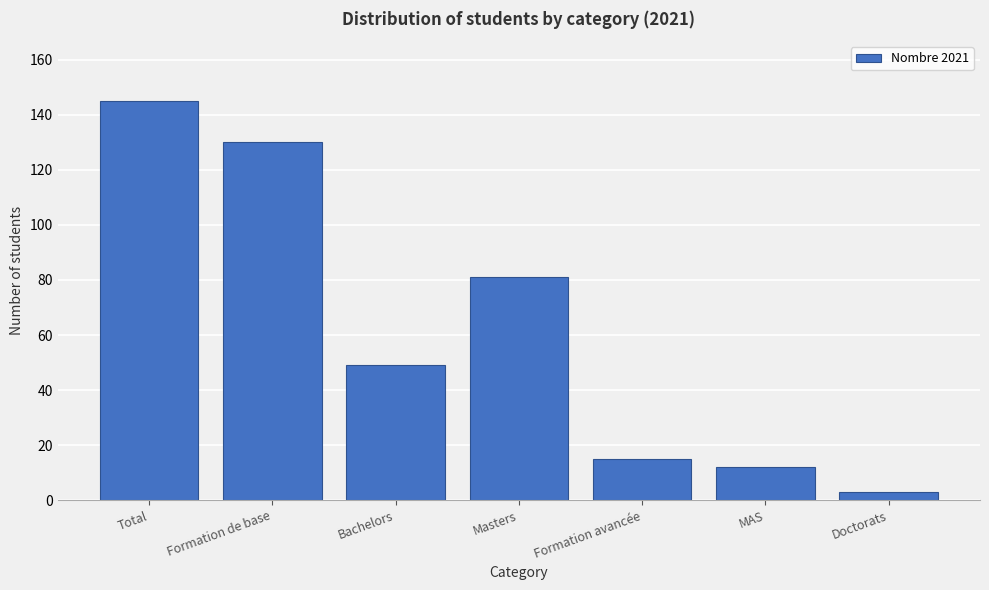

Reading right to left, extract all data points from this chart.

3	12	15	81	49	130	145